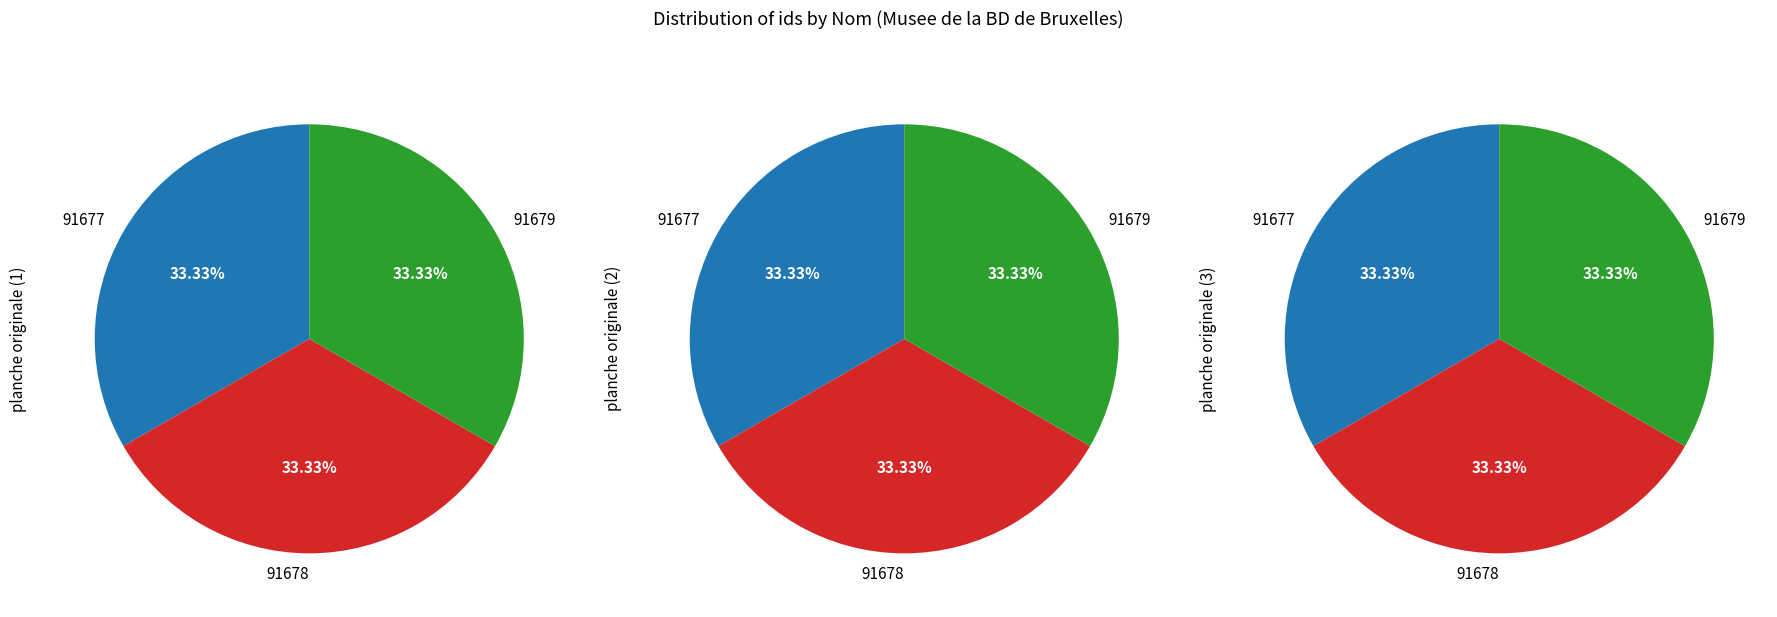

To the nearest percent, what portion does Aymone : Les Louves du toit du monde - 91678 represent?

33%